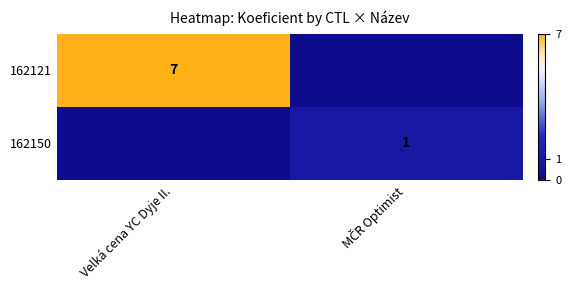

What is the total value across all series at Velká cena YC Dyje II.?

7